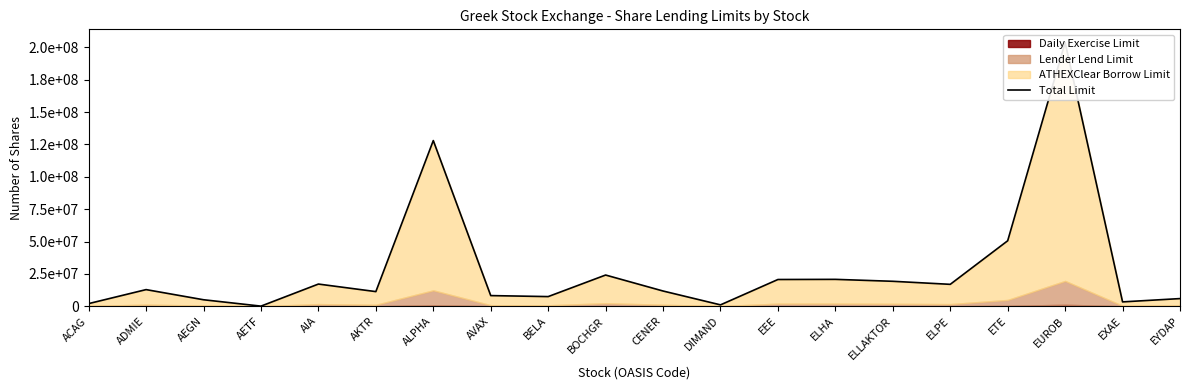

At which label is the value closest to 101940414?

ALPHA